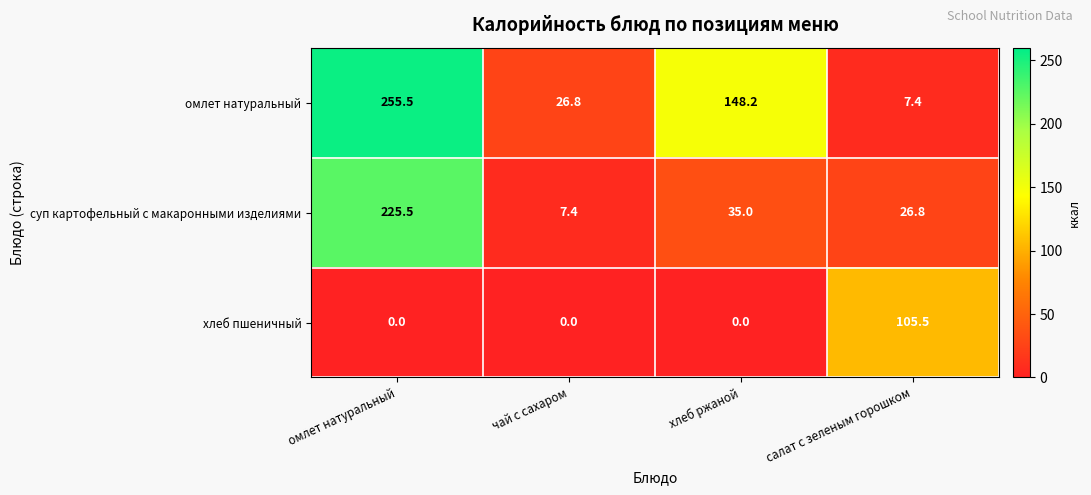

Which series has the largest total across all categories?

омлет натуральный